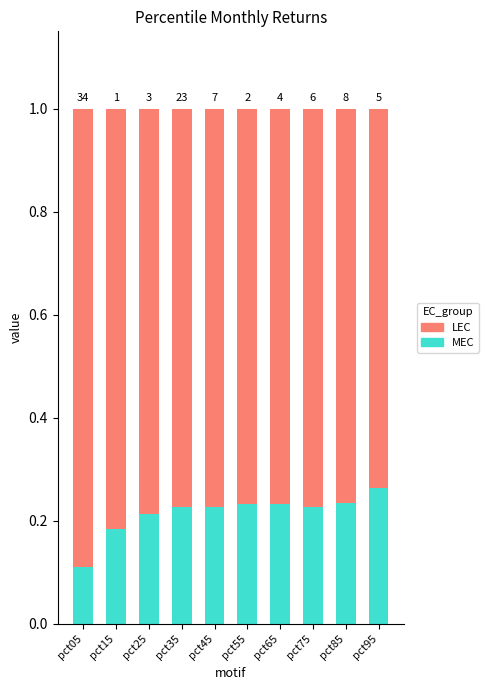

What is the average value of the LEC series?

0.8